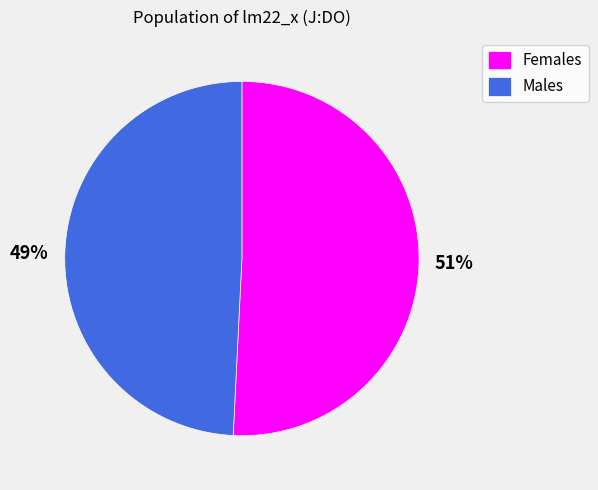

Is it true that Males is 40% of the pie?

False